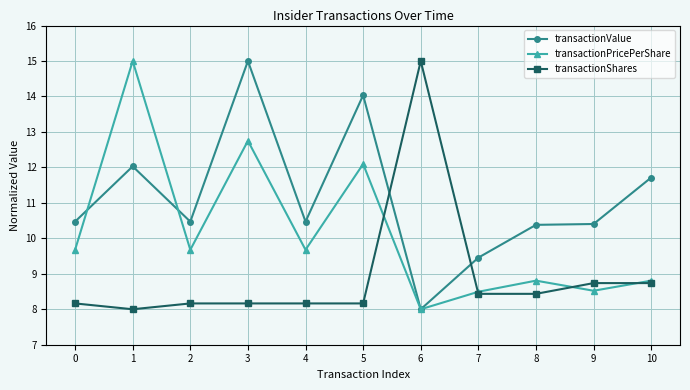

What is the value of the transactionValue point at the 3rd from the left?

10.5